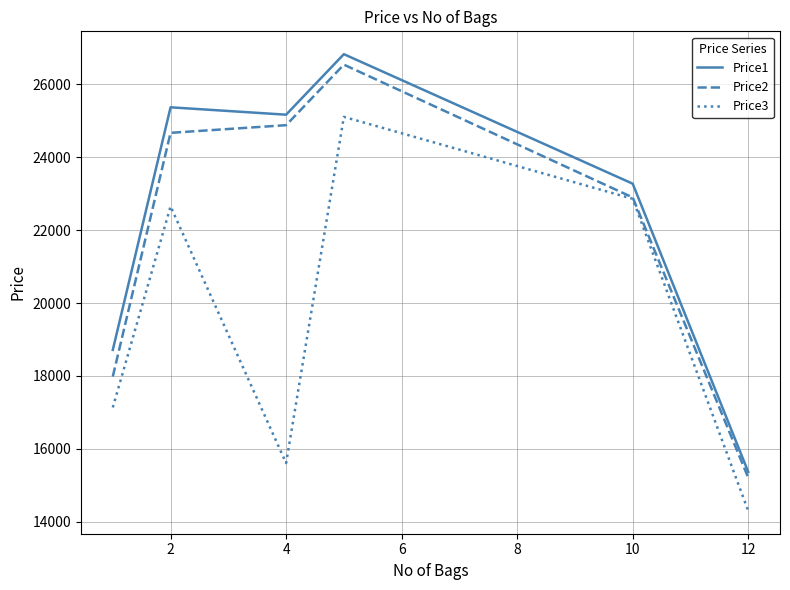

What is the average value of the Price1 series?

22455.4